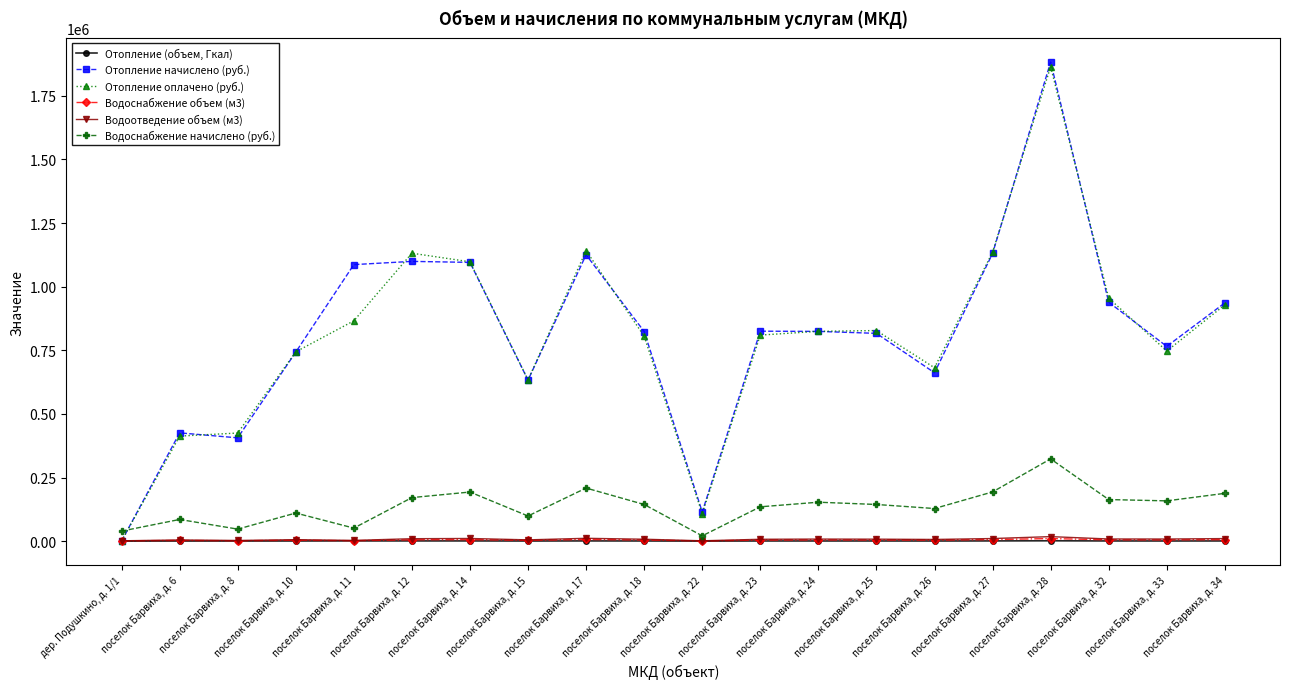

What is the sum of the Водоснабжение объем (м3) values at поселок Барвиха, д. 12 and поселок Барвиха, д. 14?

11352.3